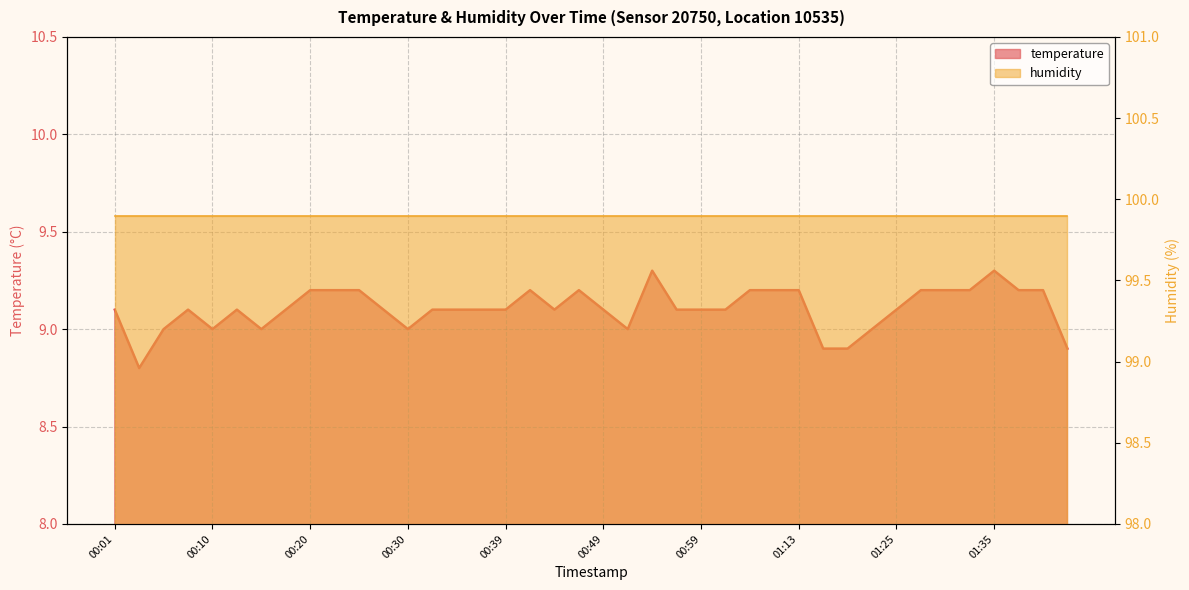

At which label does the data first exceed 9?

00:01